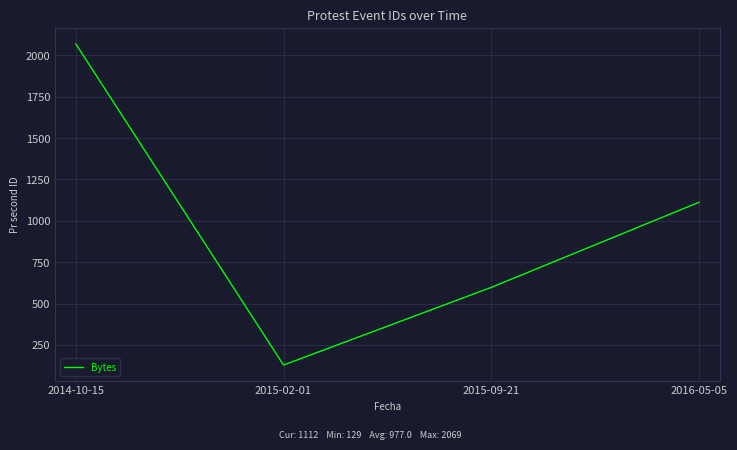

Which category has the lowest value across all series?

2015-02-01